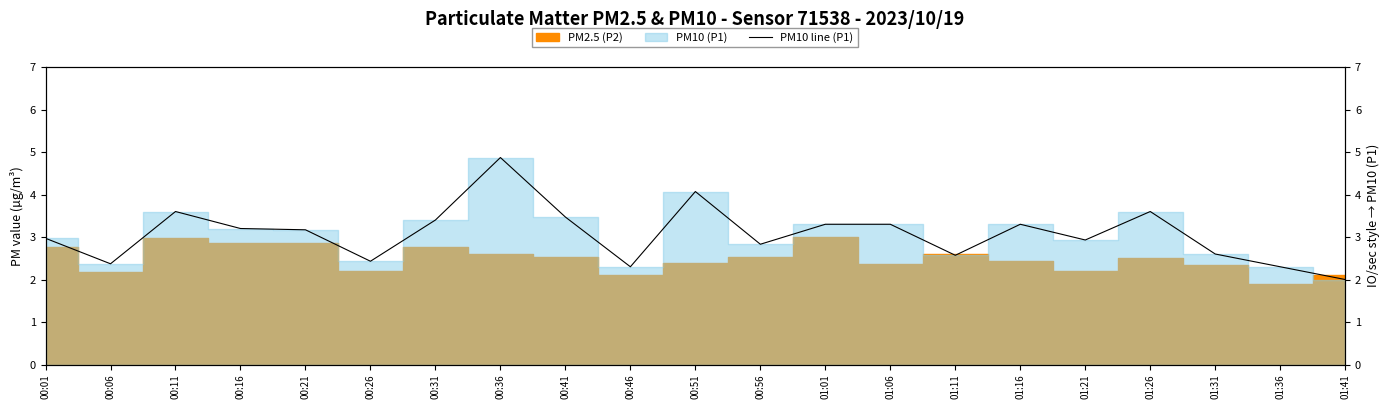

Is it true that the value at 01:16 is 5.6?

False